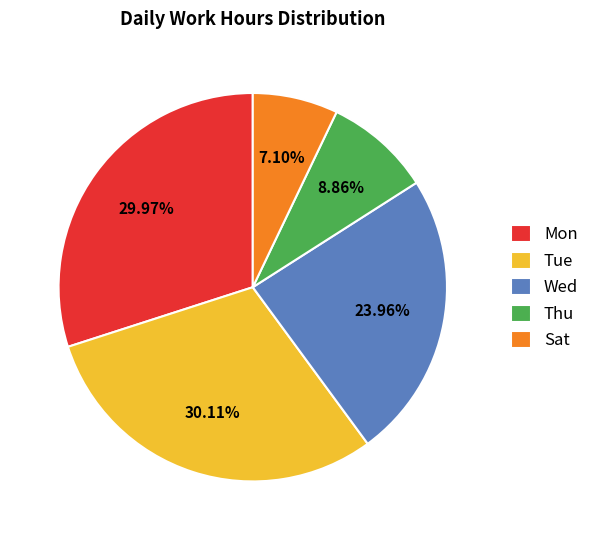

How many slices are in this pie chart?

5